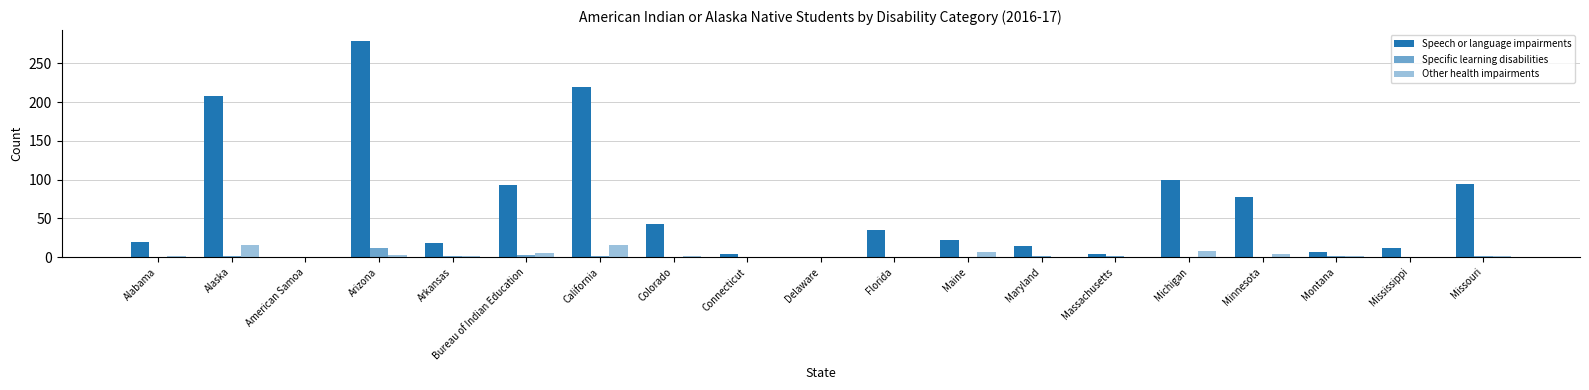

At which category is the sum across all series the highest?

Arizona